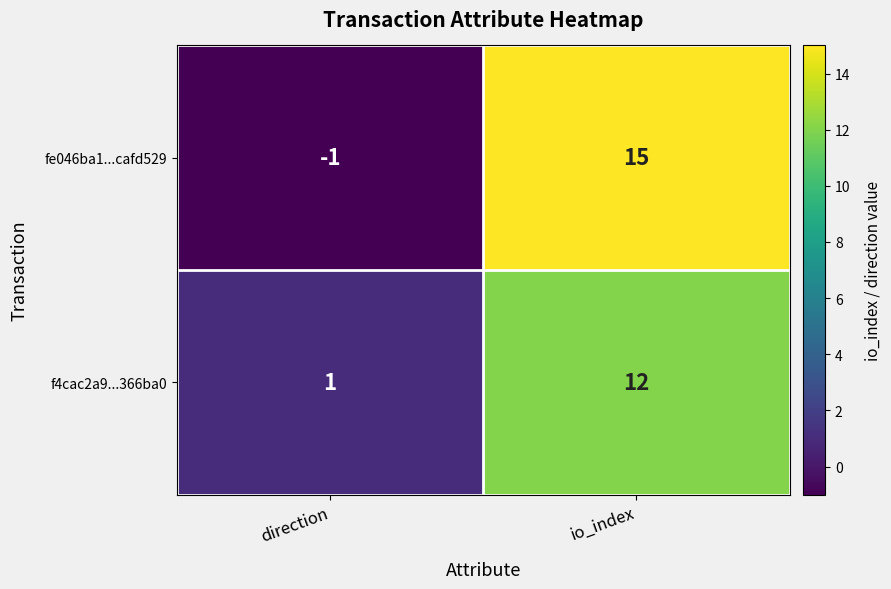

Where is fe046ba1...cafd529 nearest to the value 7?

direction